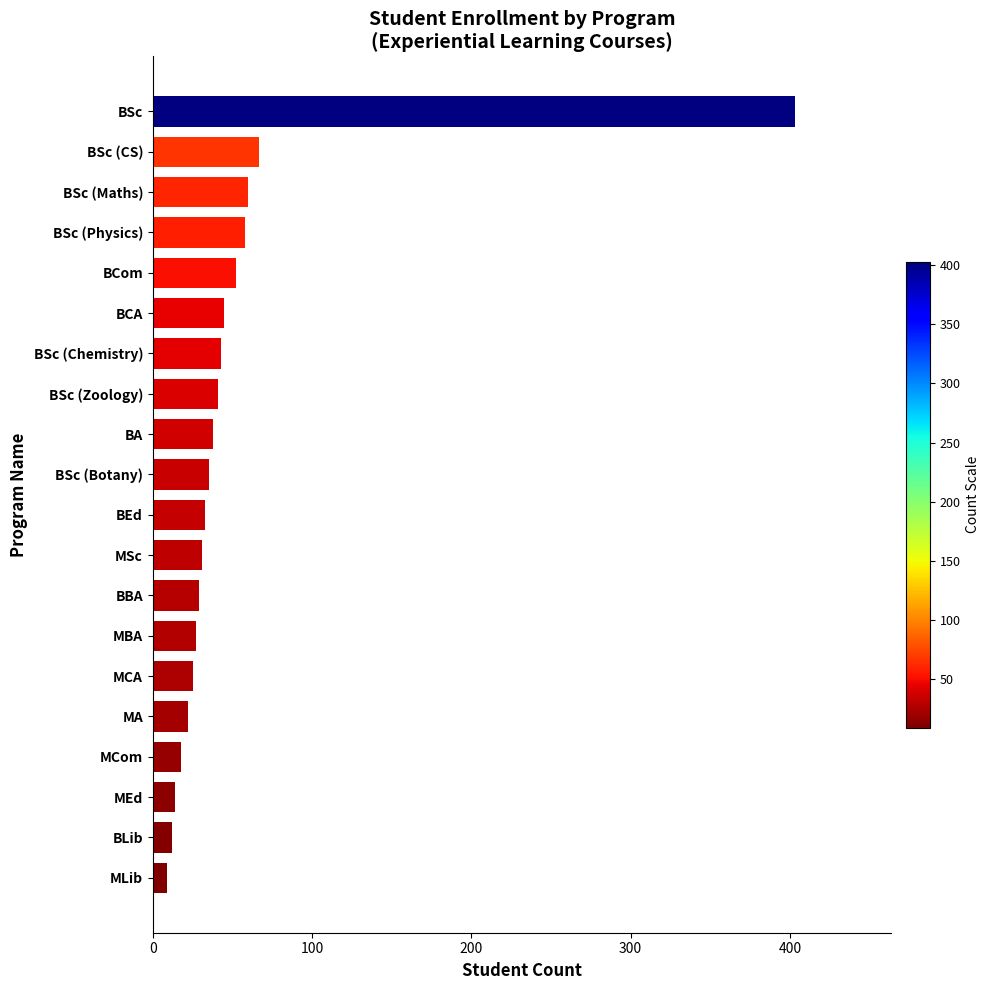

What is the label of the 15th bar from the top?

MCA